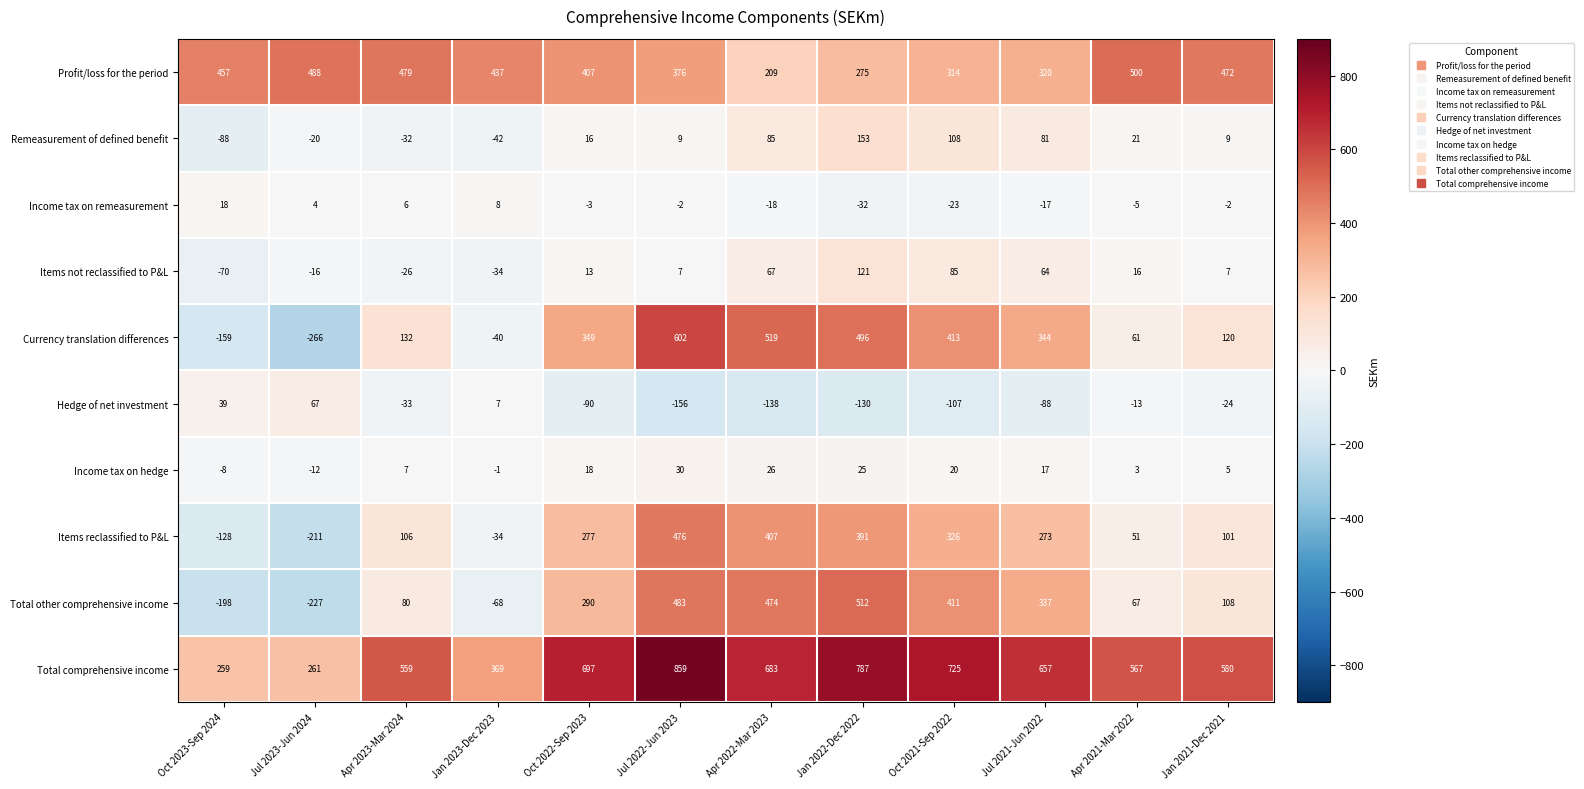

Rank the series by their maximum value, from highest to lowest.

Total comprehensive income, Currency translation differences, Total other comprehensive income, Profit/loss for the period, Items reclassified to P&L, Remeasurement of defined benefit, Items not reclassified to P&L, Hedge of net investment, Income tax on hedge, Income tax on remeasurement